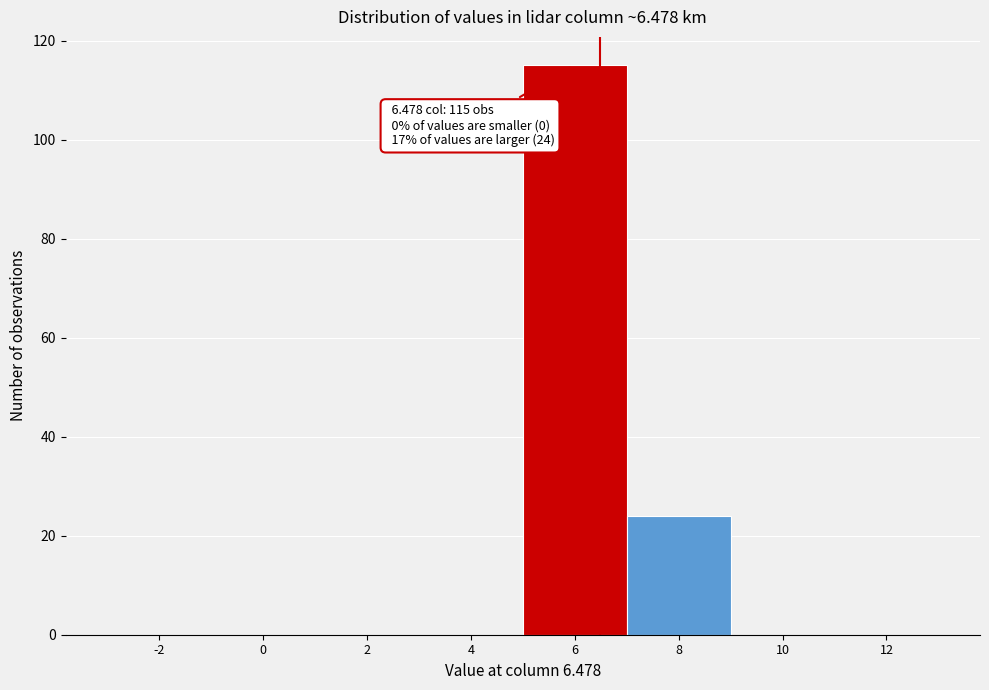

Over which range of the x-axis is the bar tallest?

5 to 7